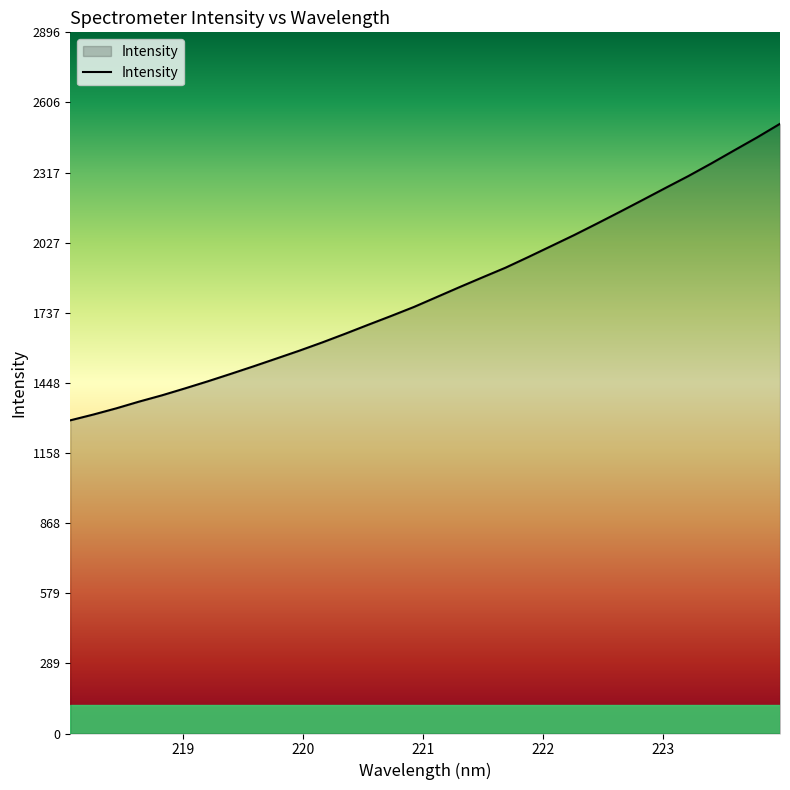

What is the sum of all values?

58441.5